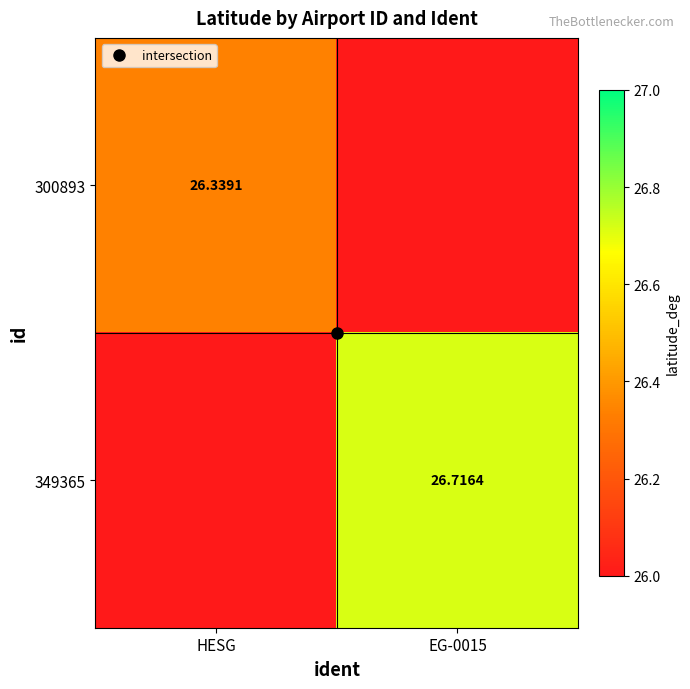

The value of 300893 at HESG is 26.3. True or false?

True